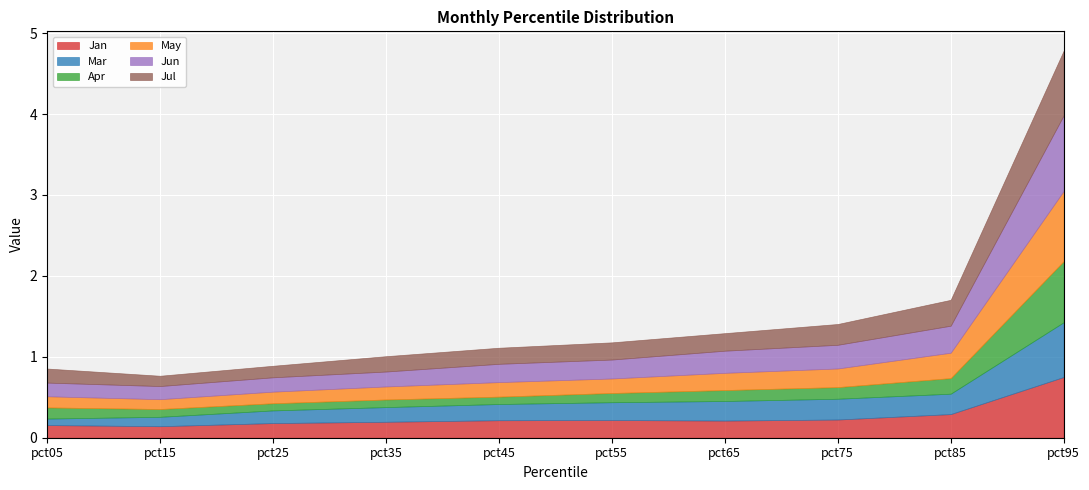

Is it true that Jan equals 0.2 at pct85?

False